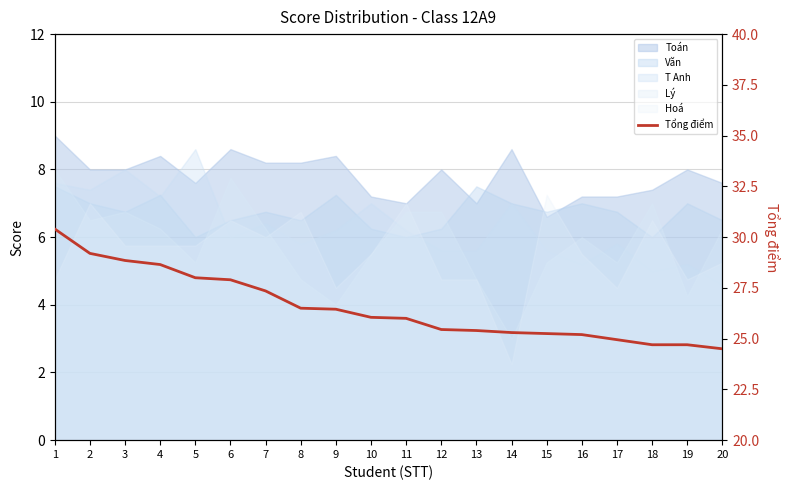

What is the value of the 6th point from the left?

27.9